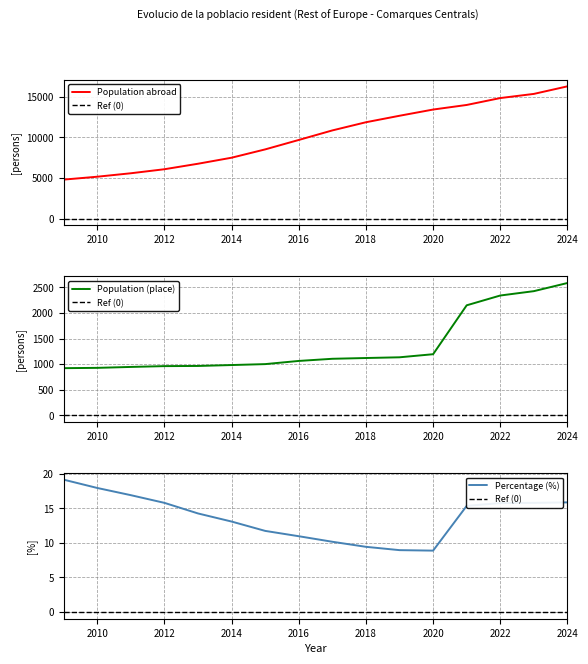

What are all the series names shown in the legend?

Population abroad, Ref (0), Population (place), Percentage (%)